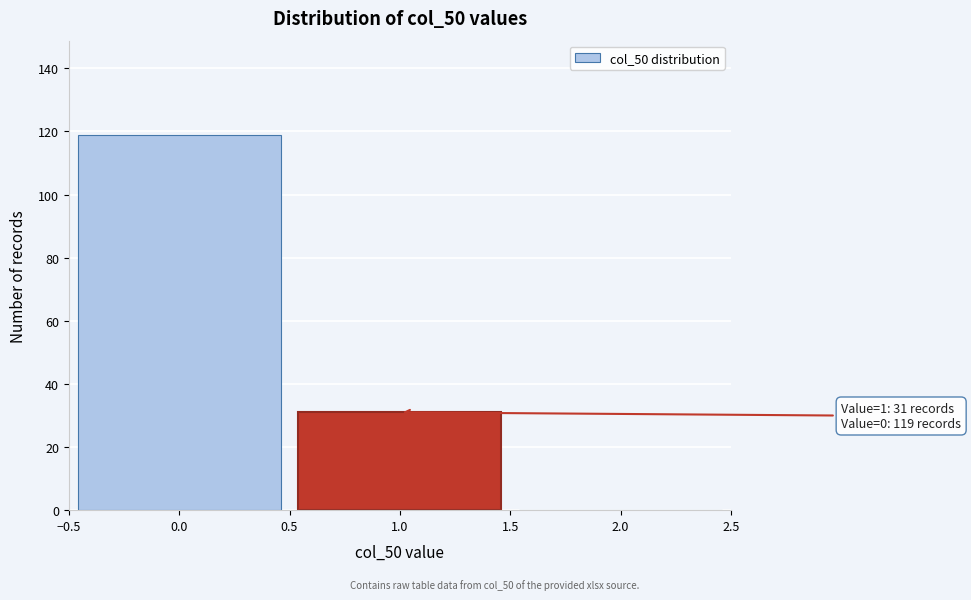

Reading left to right, list all the values displayed in this chart.

0.0=119	1.0=31	2.0=0